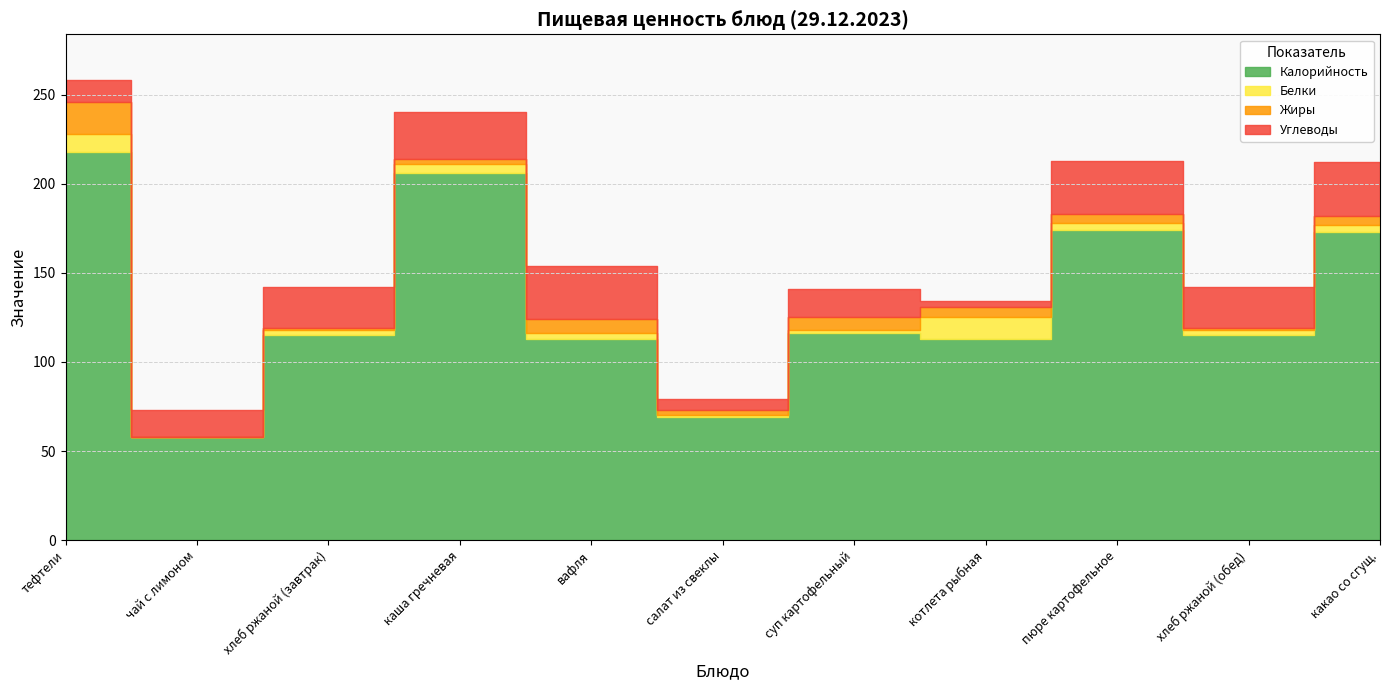

Reading left to right, extract all data points from this chart.

Калорийность: тефтели=218	чай с лимоном=58	хлеб ржаной (завтрак)=115	каша гречневая=206	вафля=113	салат из свеклы=69	суп картофельный=116	котлета рыбная=113	пюре картофельное=174	хлеб ржаной (обед)=115	какао со сгущ.=173
Белки: тефтели=10	чай с лимоном=0	хлеб ржаной (завтрак)=3	каша гречневая=5	вафля=3	салат из свеклы=1	суп картофельный=2	котлета рыбная=12	пюре картофельное=4	хлеб ржаной (обед)=3	какао со сгущ.=4
Жиры: тефтели=18	чай с лимоном=0	хлеб ржаной (завтрак)=1	каша гречневая=3	вафля=8	салат из свеклы=3	суп картофельный=7	котлета рыбная=6	пюре картофельное=5	хлеб ржаной (обед)=1	какао со сгущ.=5
Углеводы: тефтели=12	чай с лимоном=15	хлеб ржаной (завтрак)=23	каша гречневая=26	вафля=30	салат из свеклы=6	суп картофельный=16	котлета рыбная=3	пюре картофельное=30	хлеб ржаной (обед)=23	какао со сгущ.=30